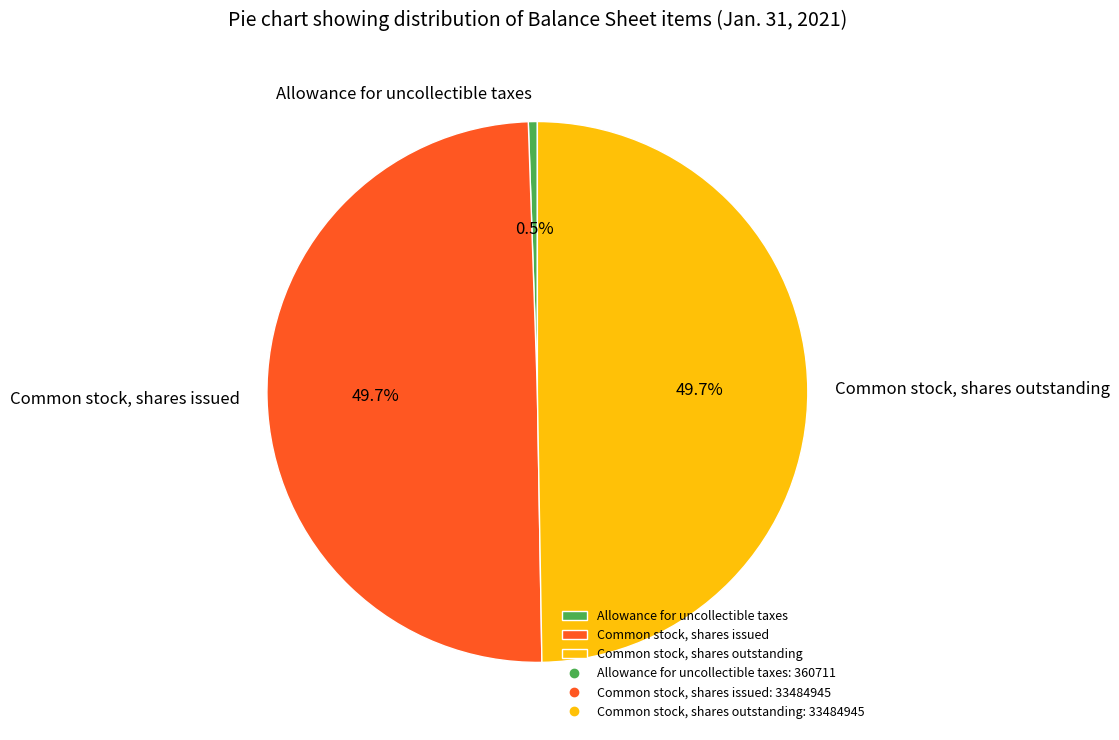

Does Allowance for uncollectible taxes represent more than half of the total?

No